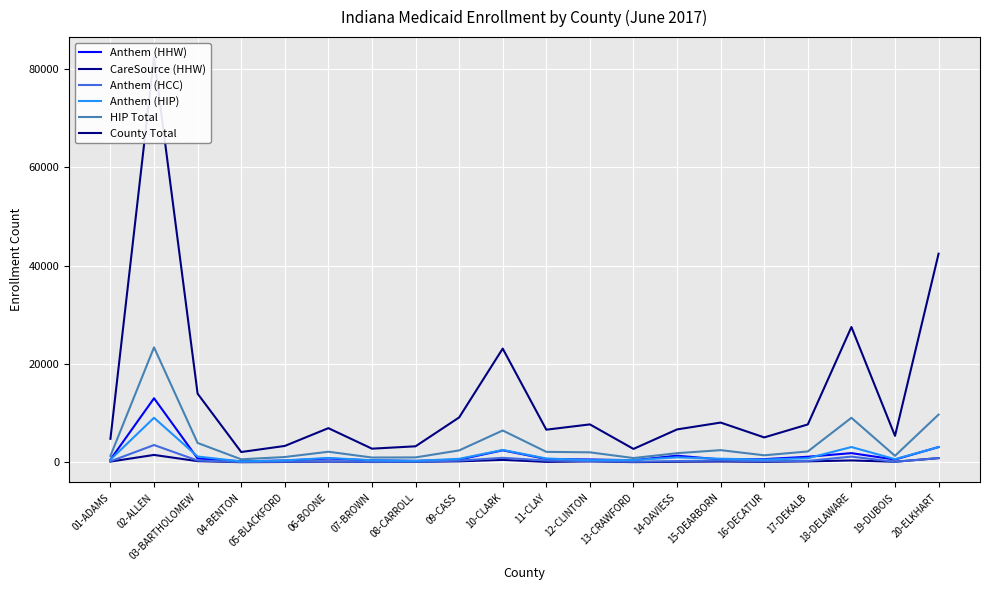

Where is Anthem (HIP) nearest to the value 4608?

18-DELAWARE